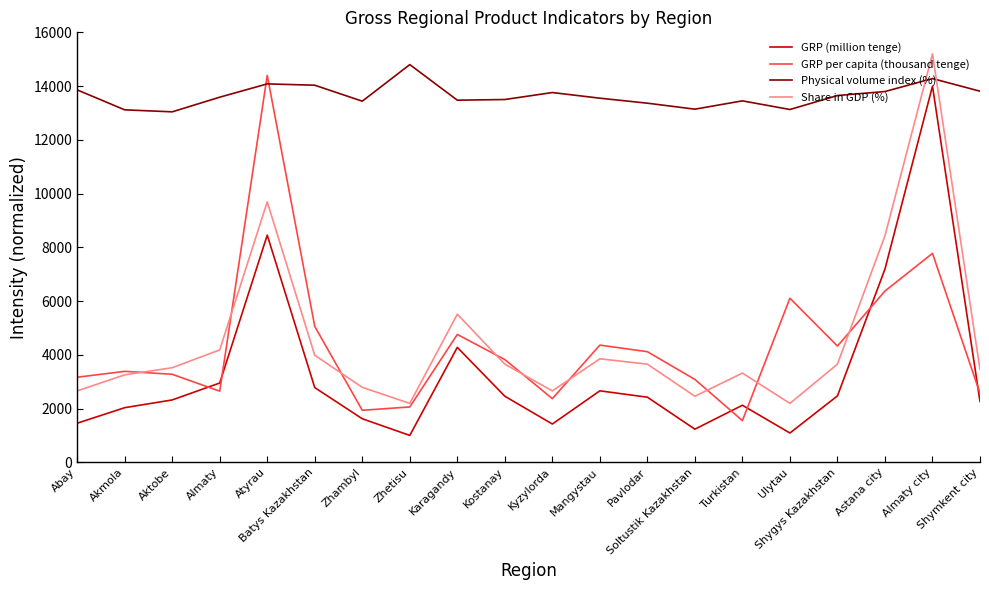

What is the difference between the second highest and minimum values in the GRP per capita (thousand tenge) series?

6222.3